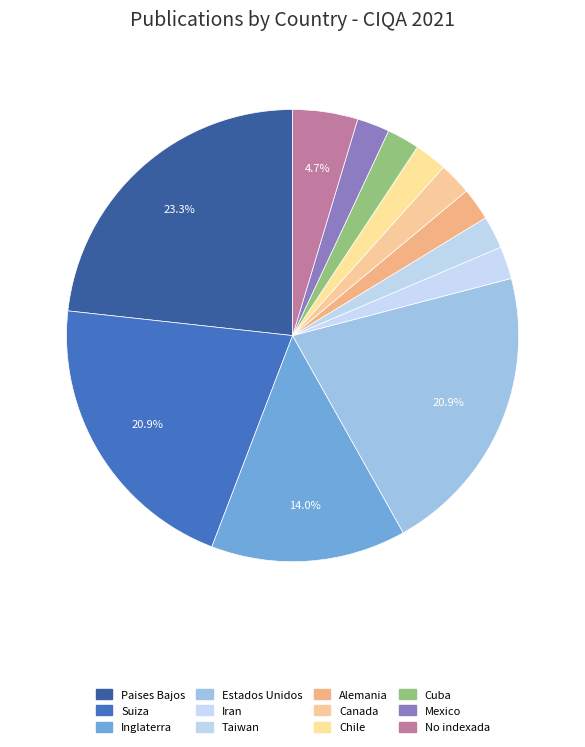

How many segments does this pie chart have?

12